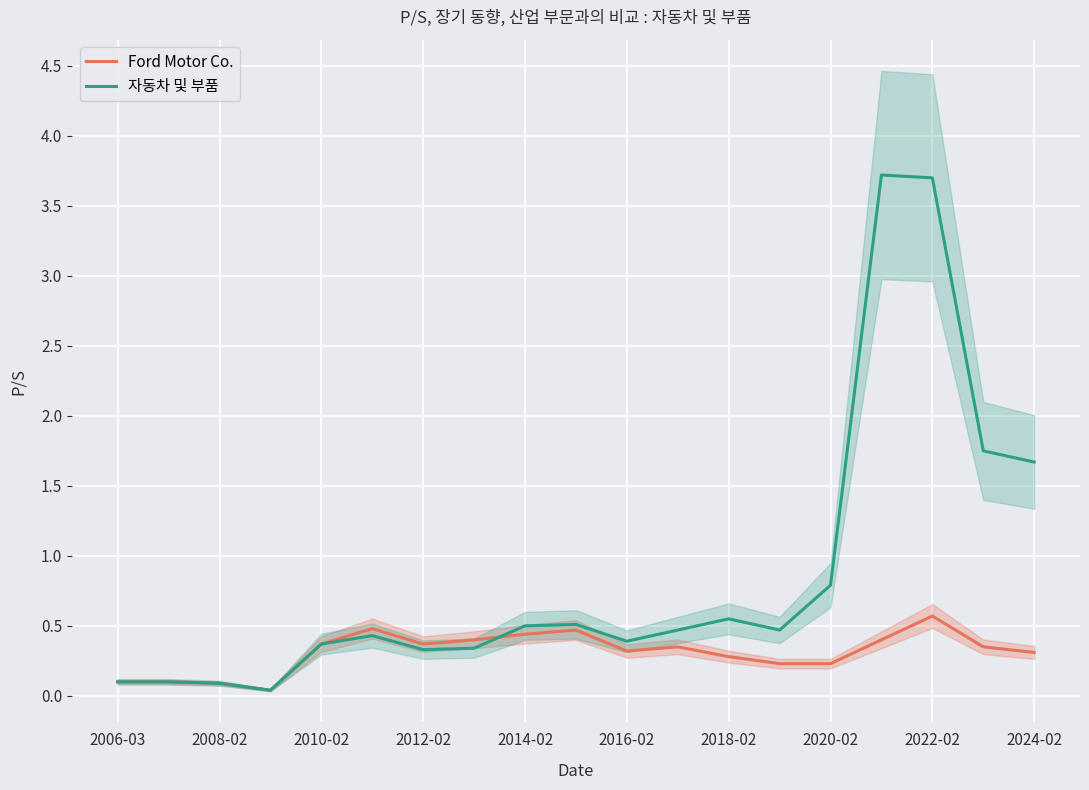

Rank the series by their average value, from lowest to highest.

Ford Motor Co., 자동차 및 부품